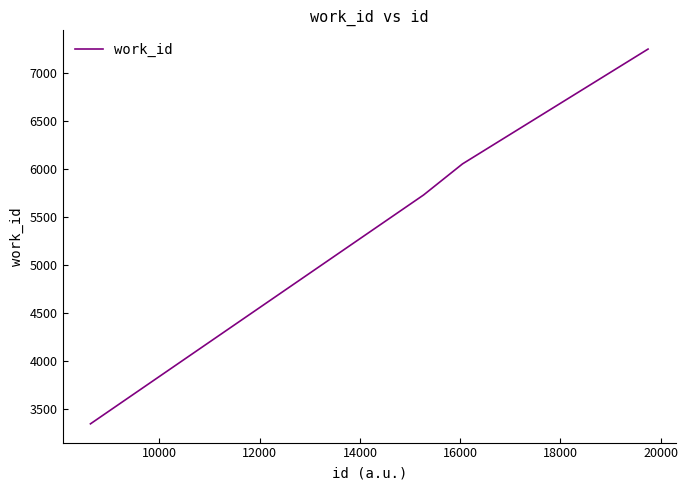

True or false: there are more than 2 points higher than both neighbors.

False